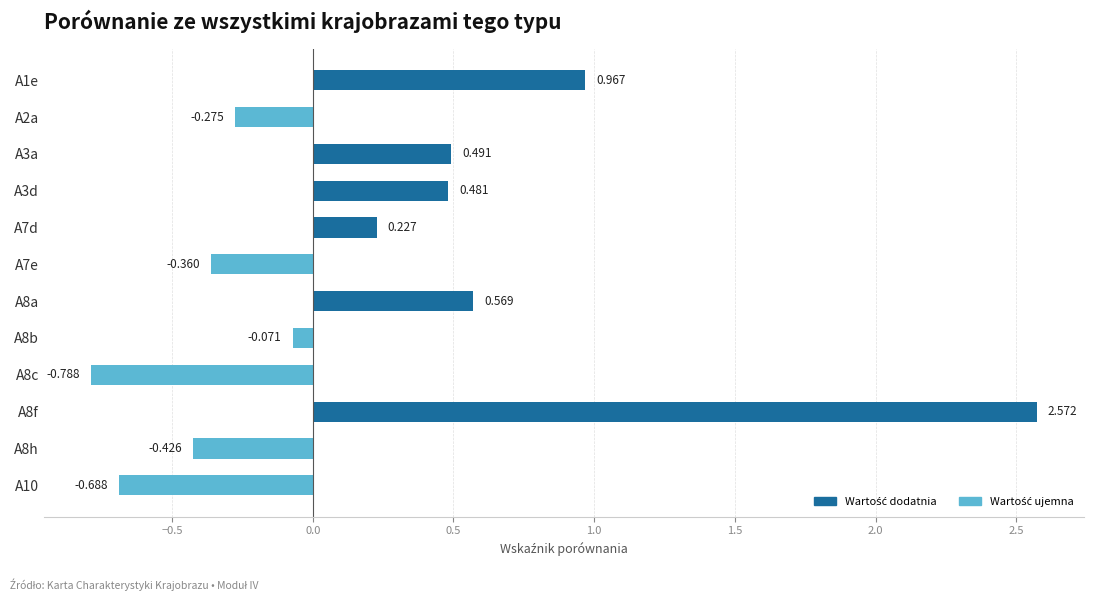

Does the chart contain any negative values?

Yes